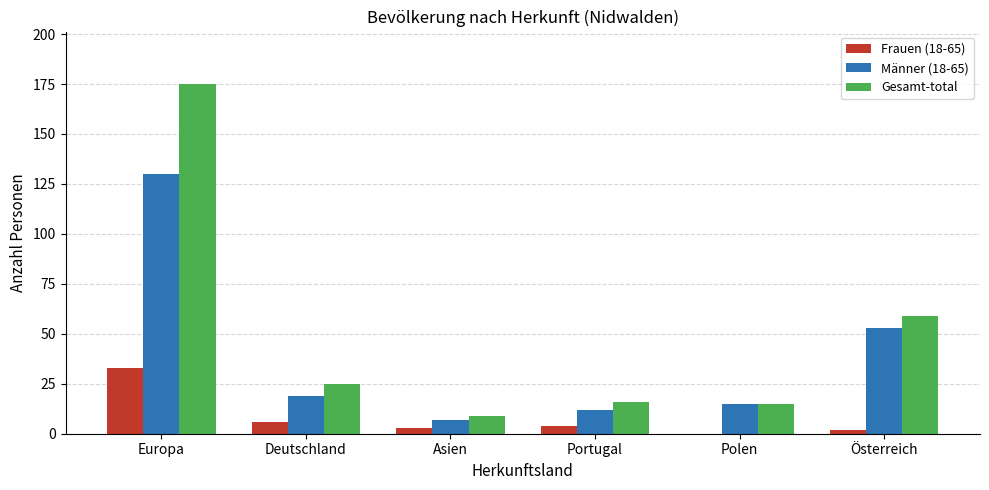

At which category is the sum across all series the highest?

Europa